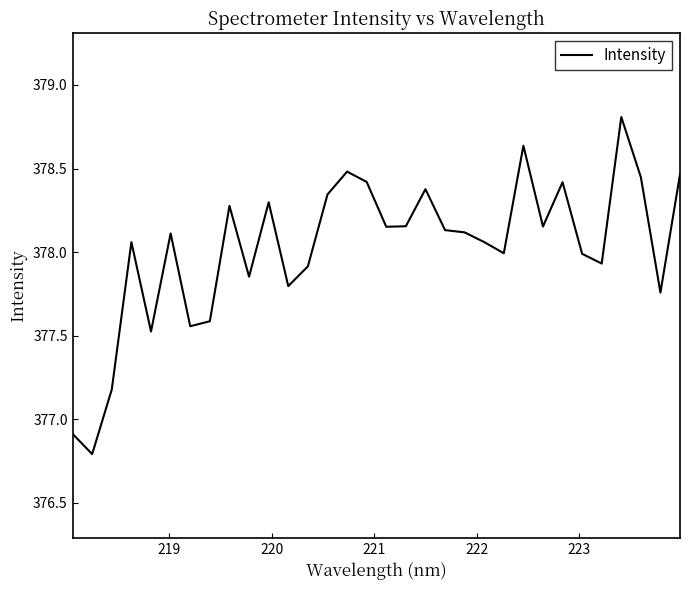

What is the minimum value shown in the chart?

376.8